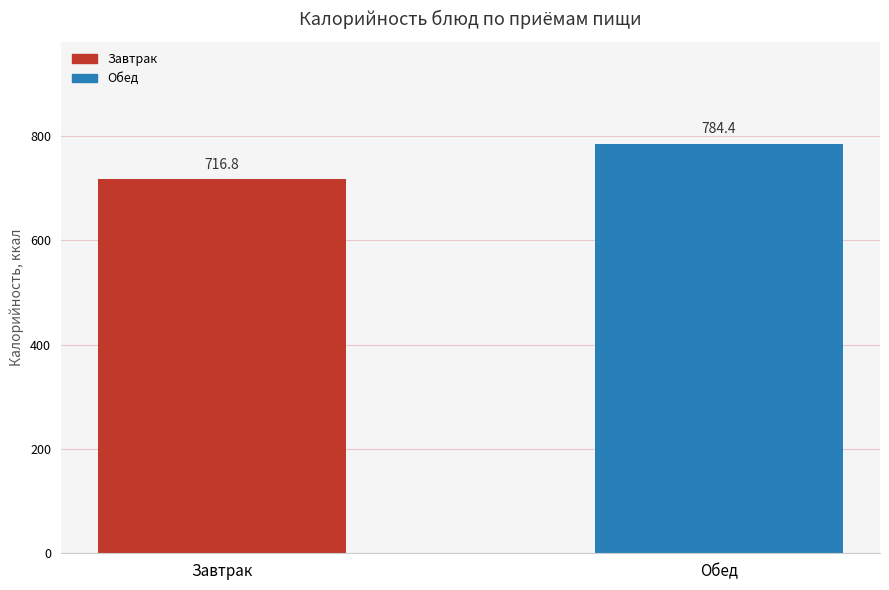

Rank the categories by value from highest to lowest.

Обед, Завтрак